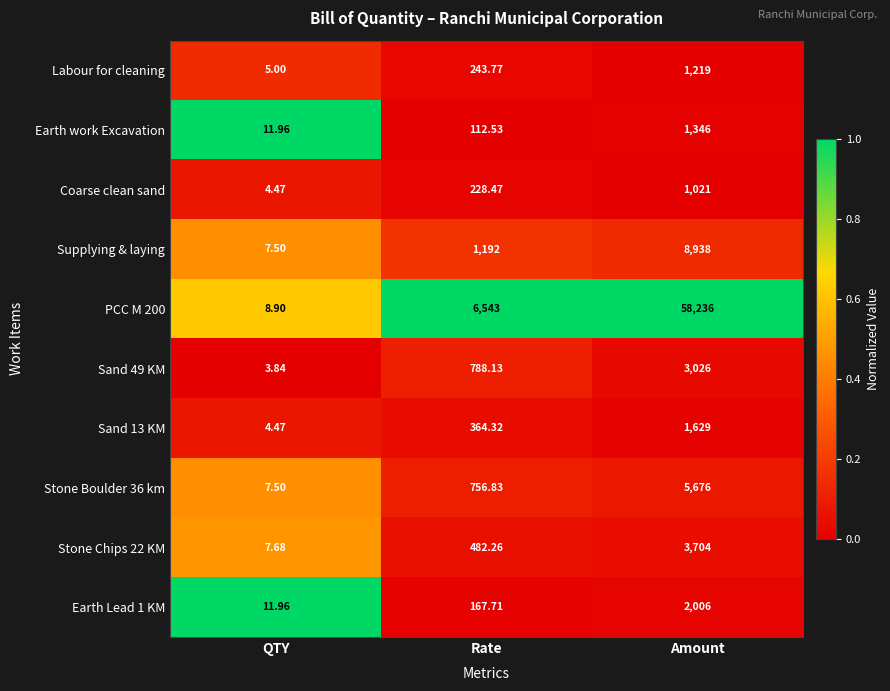

At which label does Earth work Excavation reach its minimum?

QTY